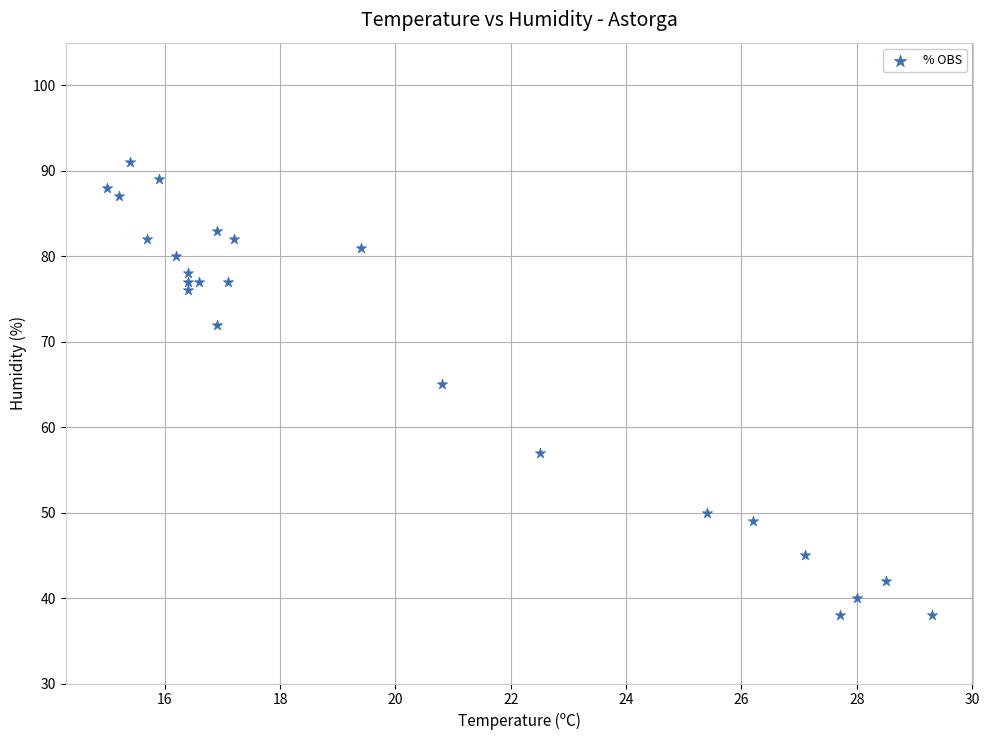

What is the range of Y values (max minus min)?

53